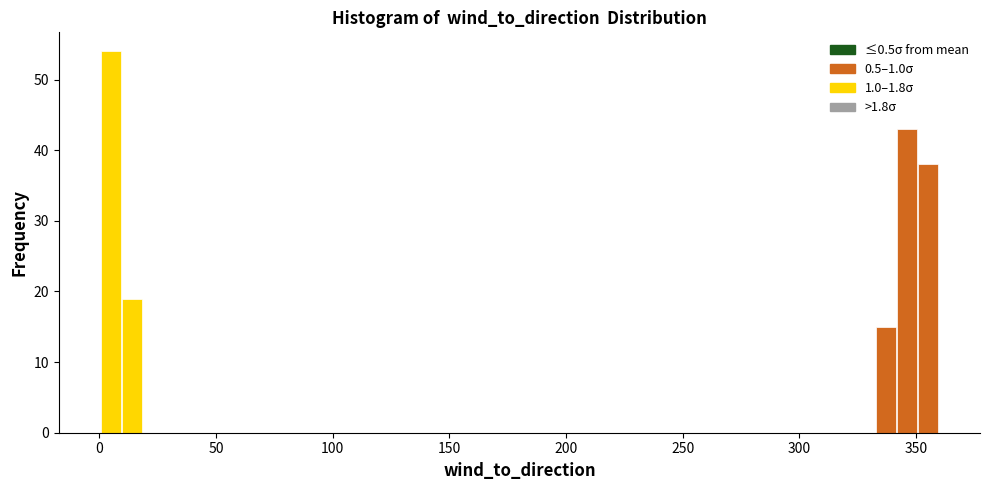

Read against the x-axis, roughly where is the centre of the tallest bar?

5